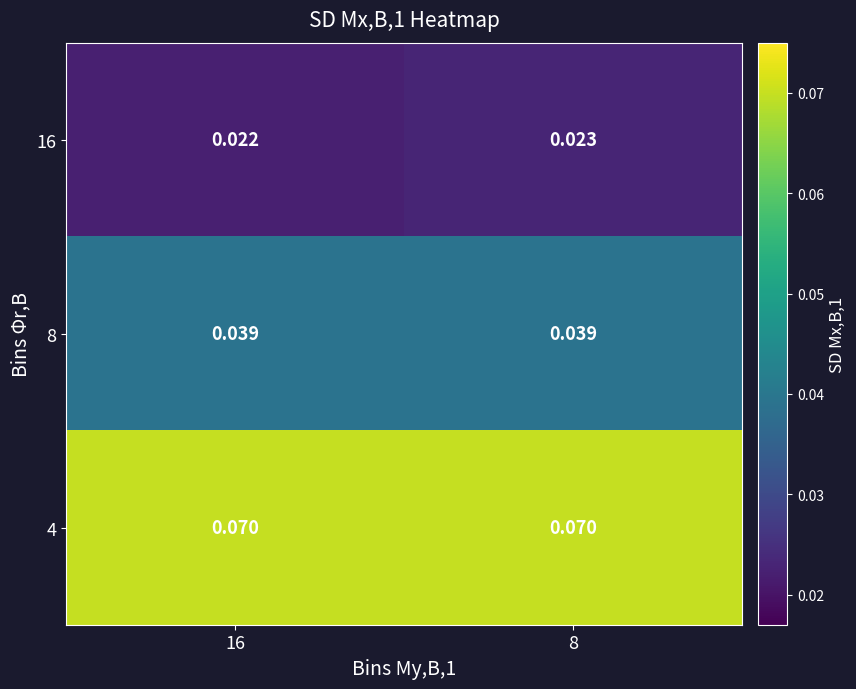

Is the value of 8 at 8 greater than the value of 4 at 16?

No